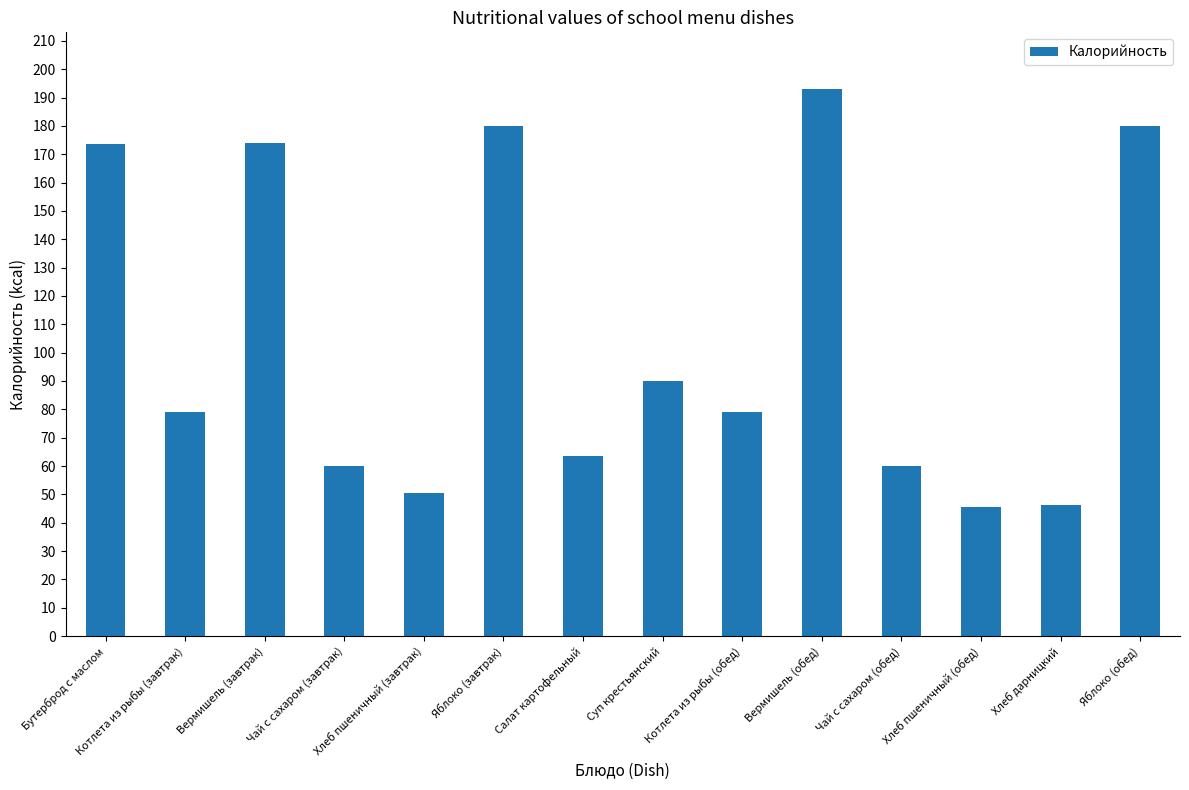

What is the maximum value shown in the chart?

193.0